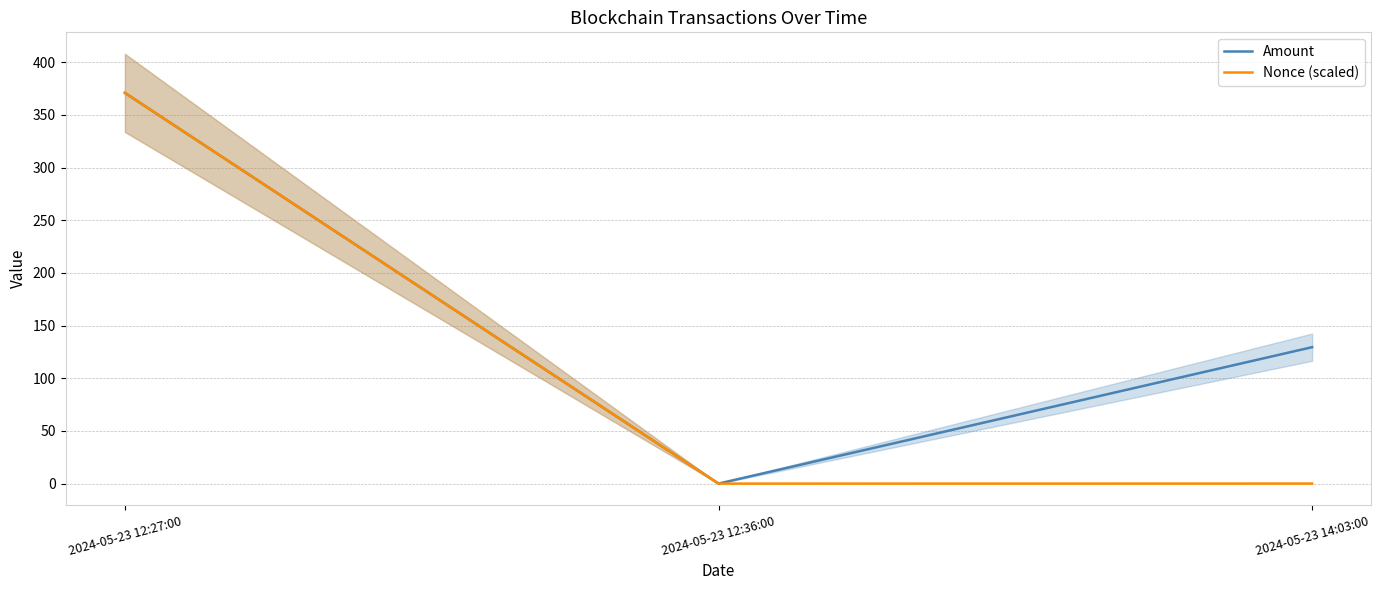

How many categories are shown in the chart?

3